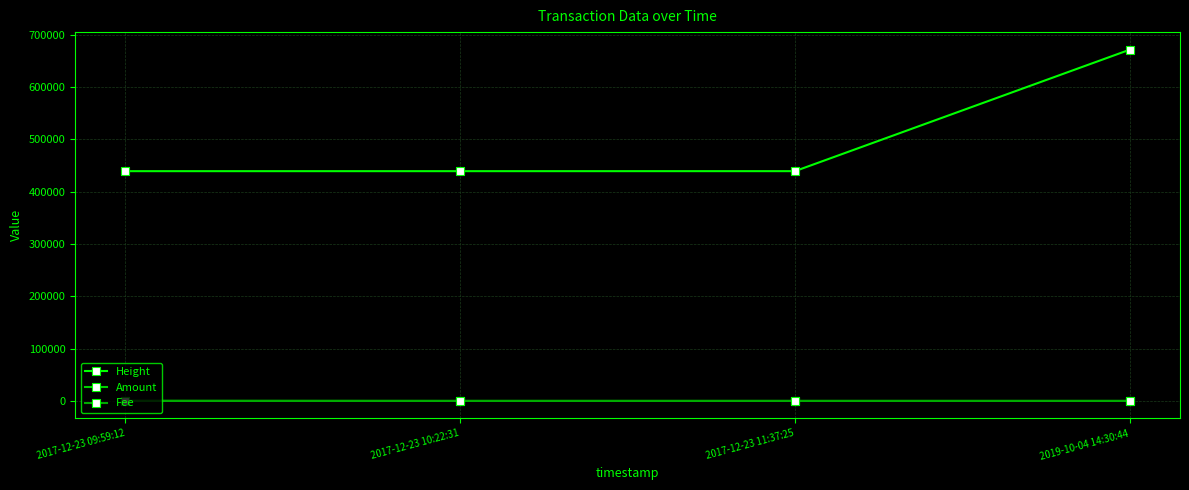

True or false: Height and Amount intersect in this chart.

False